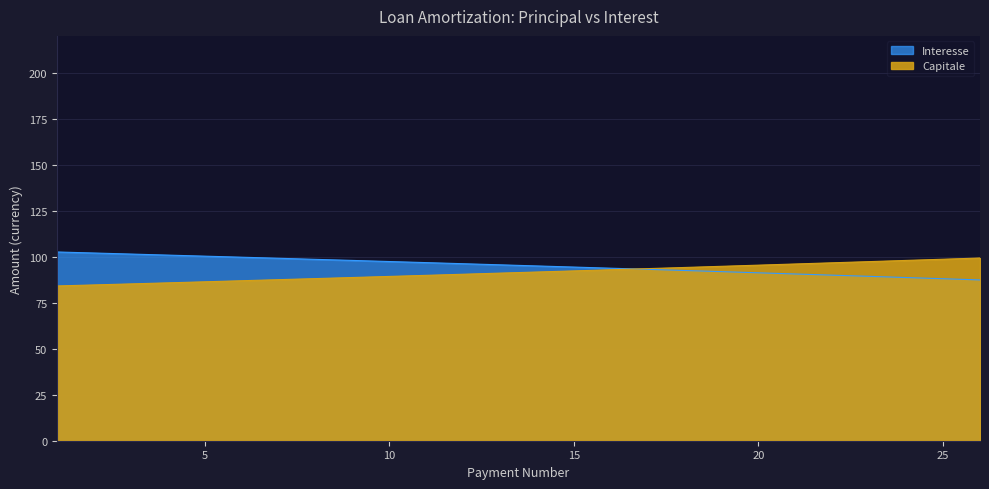

How many distinct data groups are displayed?

2